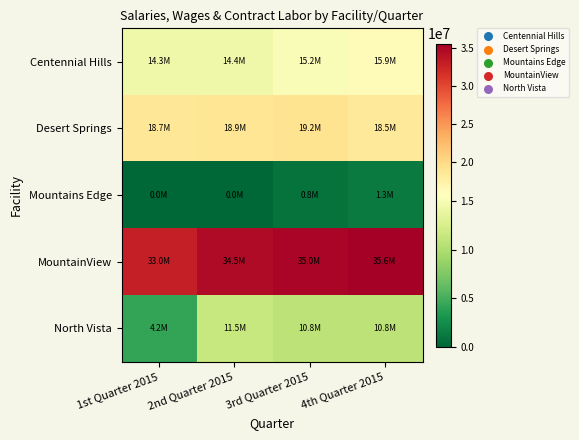

Reading left to right, extract all data points from this chart.

Centennial Hills: 1st Quarter 2015=14300775	2nd Quarter 2015=14408593	3rd Quarter 2015=15154707	4th Quarter 2015=15945710
Desert Springs: 1st Quarter 2015=18671165	2nd Quarter 2015=18899496	3rd Quarter 2015=19204208	4th Quarter 2015=18548829
Mountains Edge: 1st Quarter 2015=0	2nd Quarter 2015=0	3rd Quarter 2015=788224	4th Quarter 2015=1317559
MountainView: 1st Quarter 2015=33048730	2nd Quarter 2015=34510241	3rd Quarter 2015=35022623	4th Quarter 2015=35593395
North Vista: 1st Quarter 2015=4167475	2nd Quarter 2015=11465070	3rd Quarter 2015=10845204	4th Quarter 2015=10760571